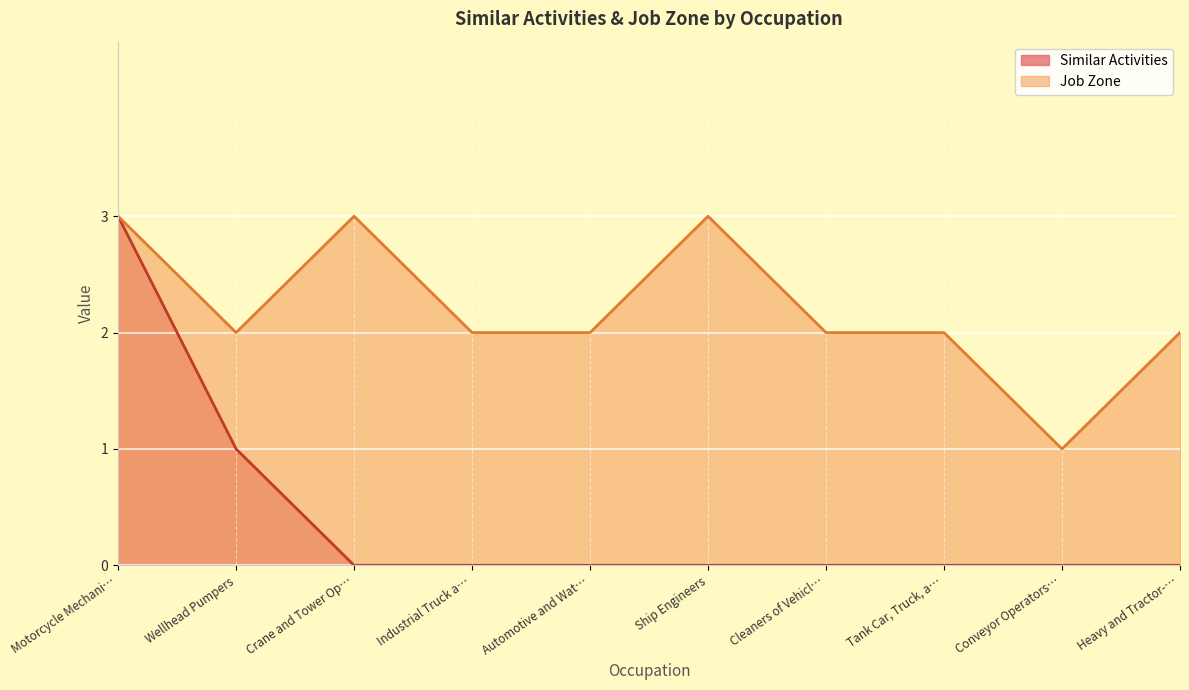

Is the value of Similar Activities at Heavy and Tractor-… greater than the value of Job Zone at Industrial Truck a…?

No